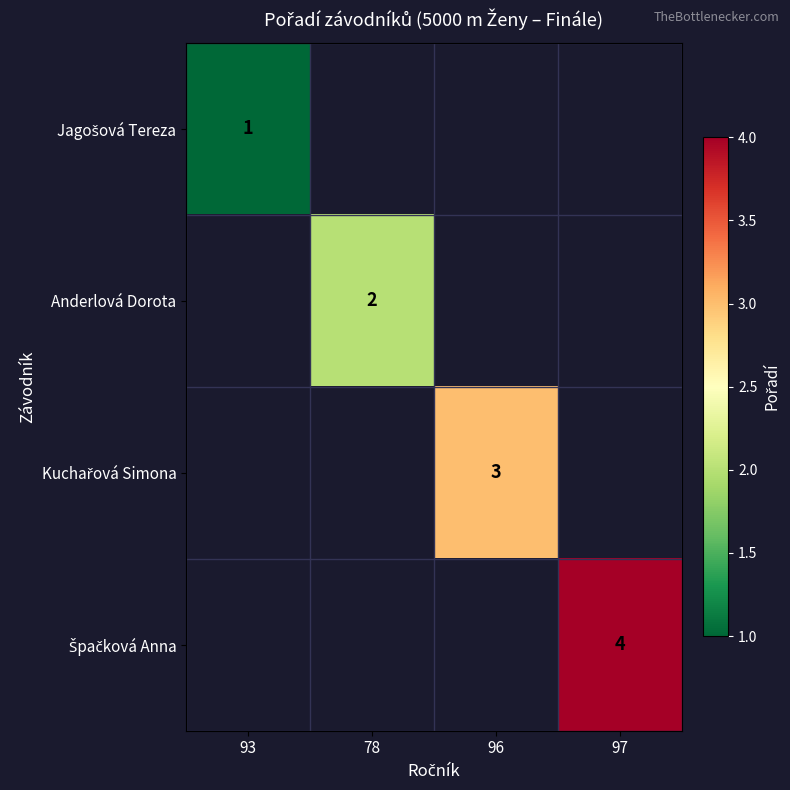

At how many categories does at least one series exceed 3?

1